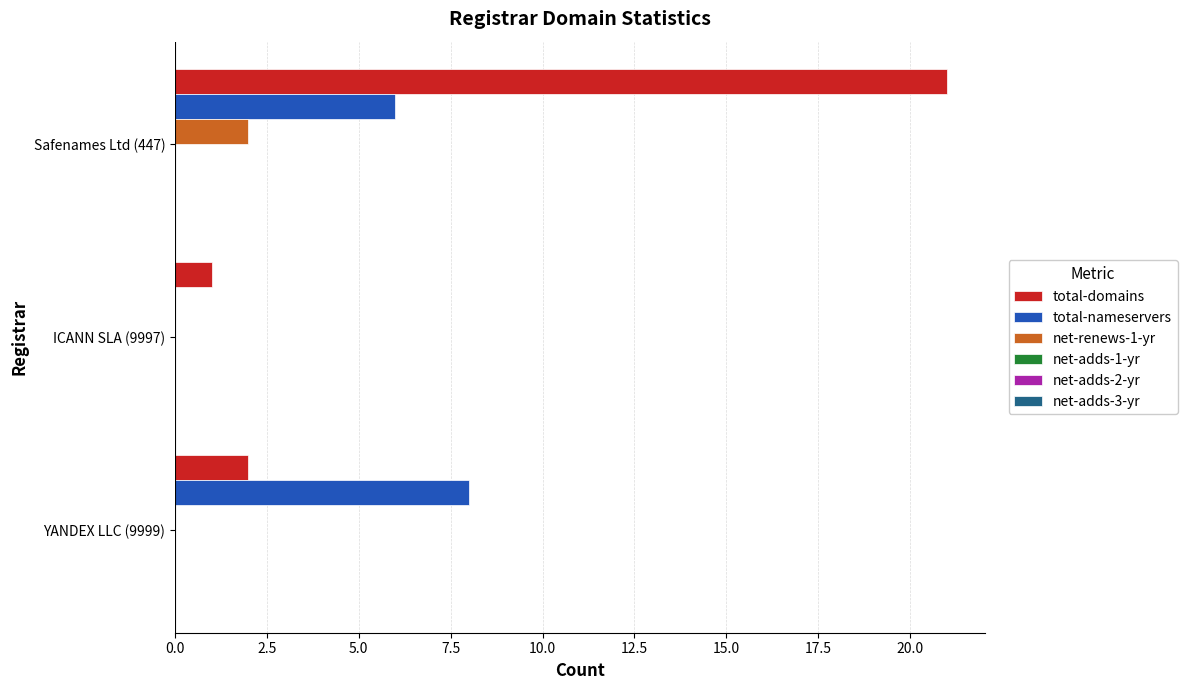

At which label does total-nameservers reach its peak?

YANDEX LLC (9999)